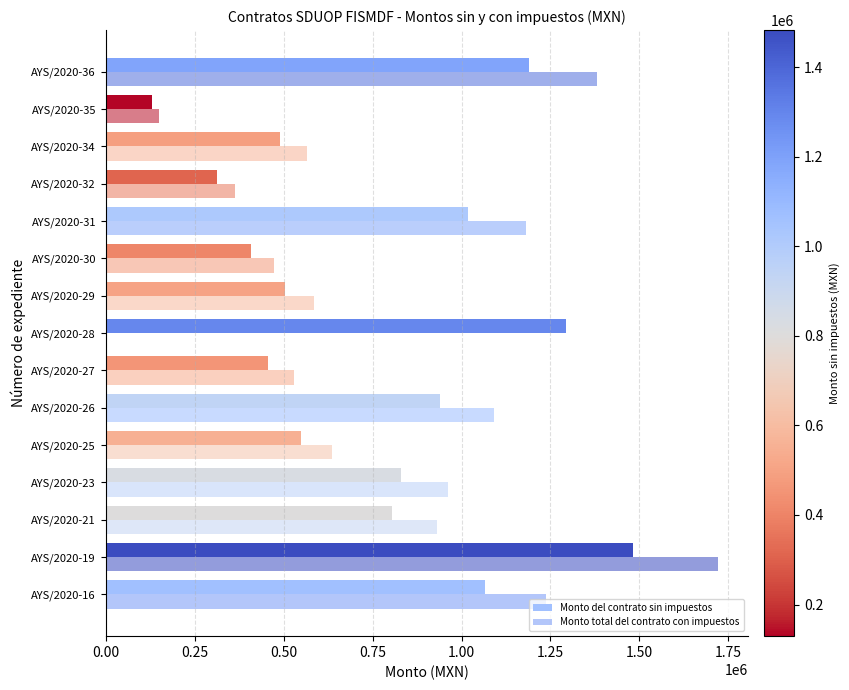

List the series in order of their peak value, highest first.

Monto total del contrato con impuestos, Monto del contrato sin impuestos